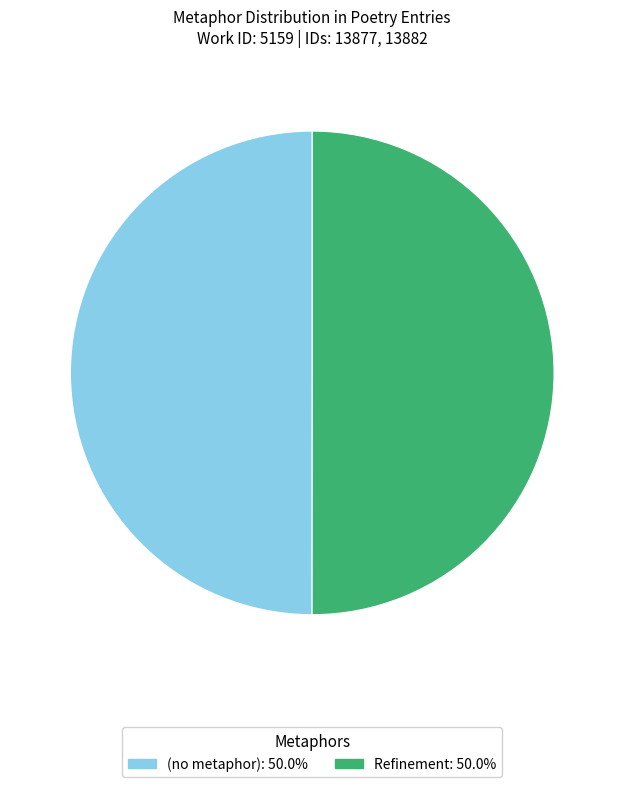

Do Refinement and (no metaphor) together represent more than half of the pie?

Yes